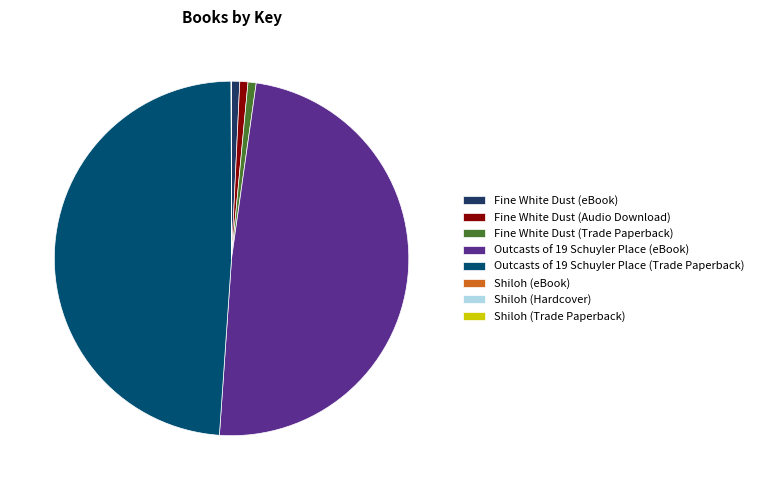

Combined, do Outcasts of 19 Schuyler Place (Trade Paperback) and Outcasts of 19 Schuyler Place (eBook) account for over 50%?

Yes